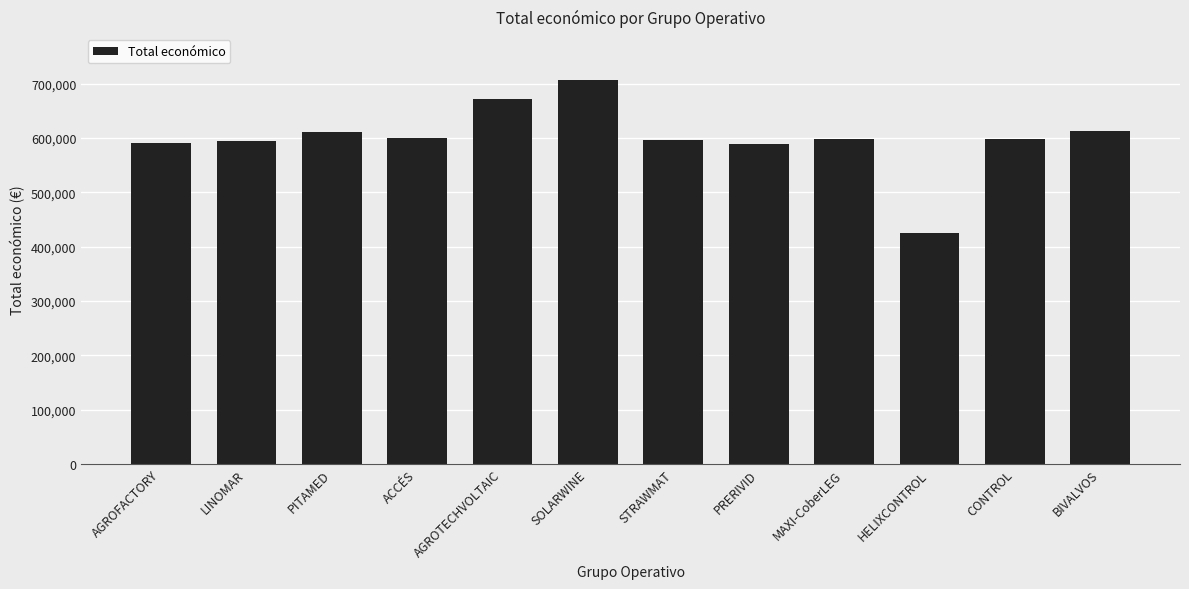

What is the average value?

599830